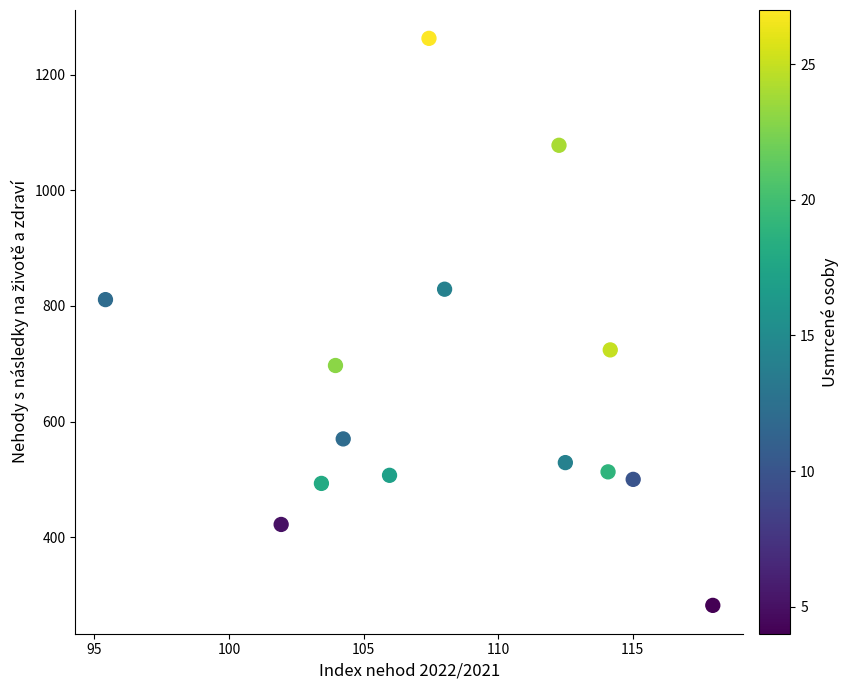

What is the range of Y values (max minus min)?

981